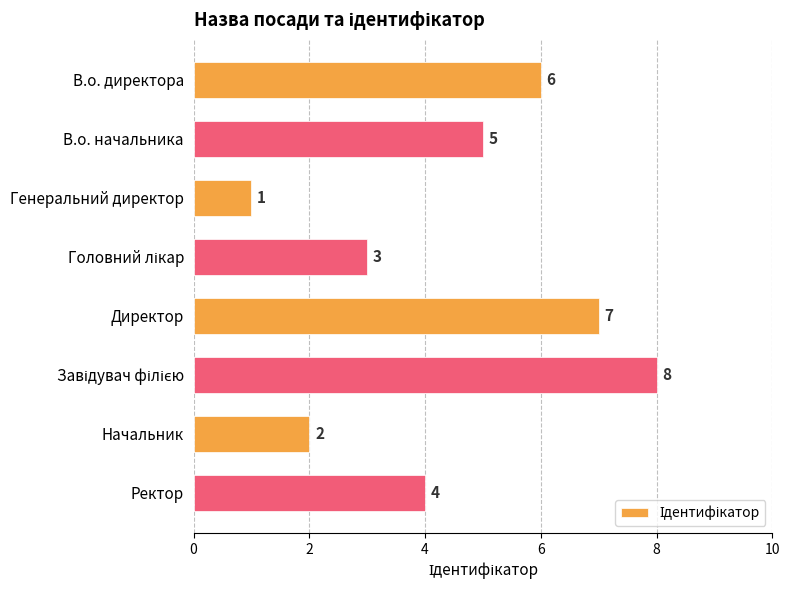

The chart shows a value of 2 at В.о. директора. True or false?

False